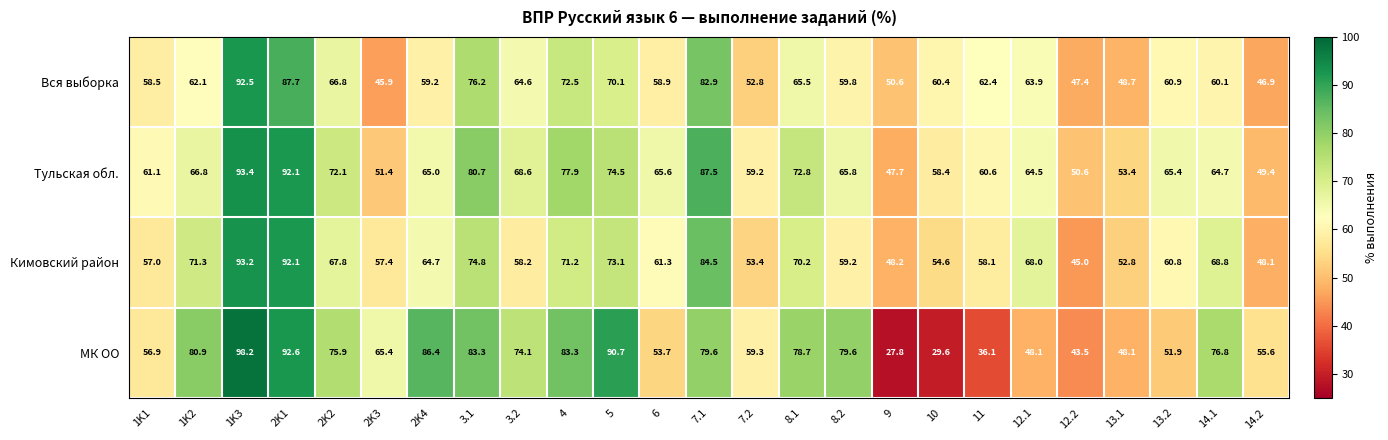

Which series has the largest total across all categories?

Тульская обл.